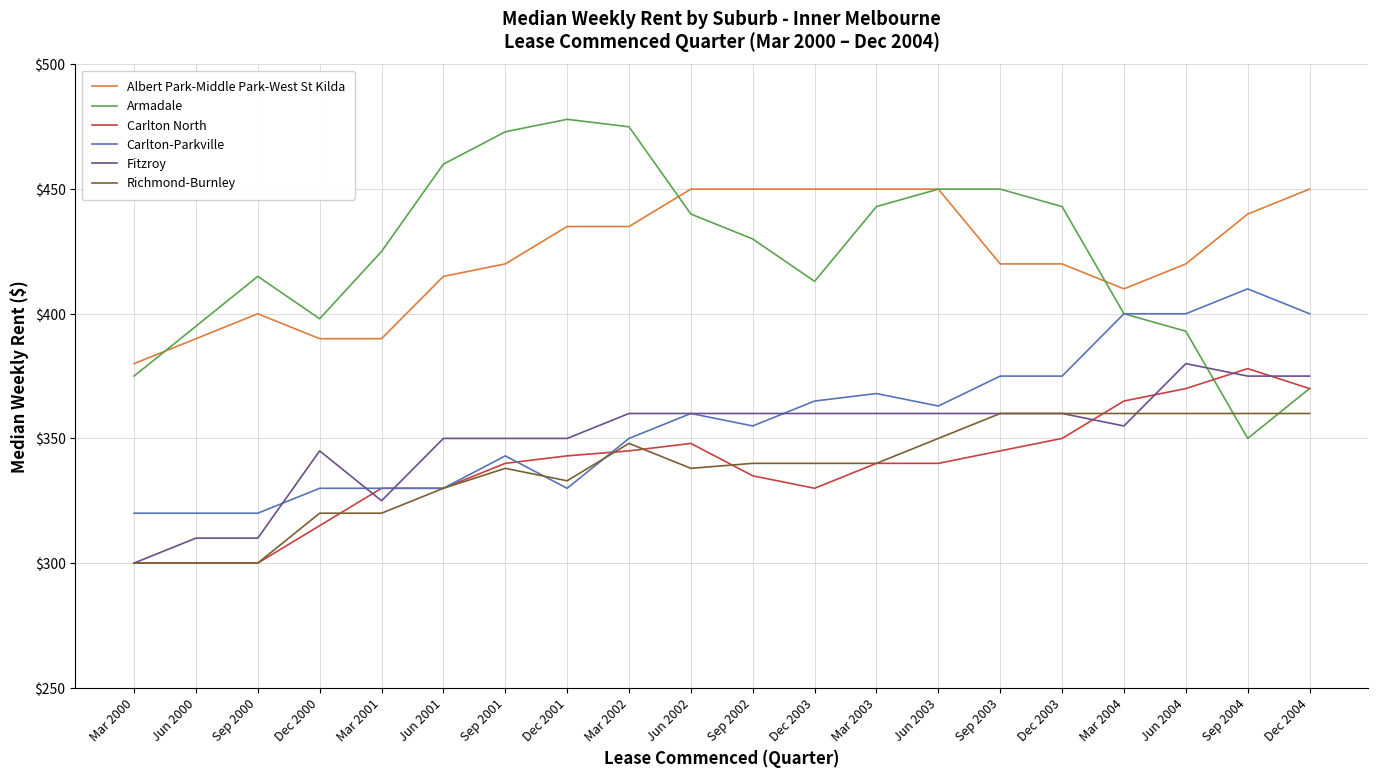

Between Mar 2000 and Mar 2004, which is larger?

Mar 2004